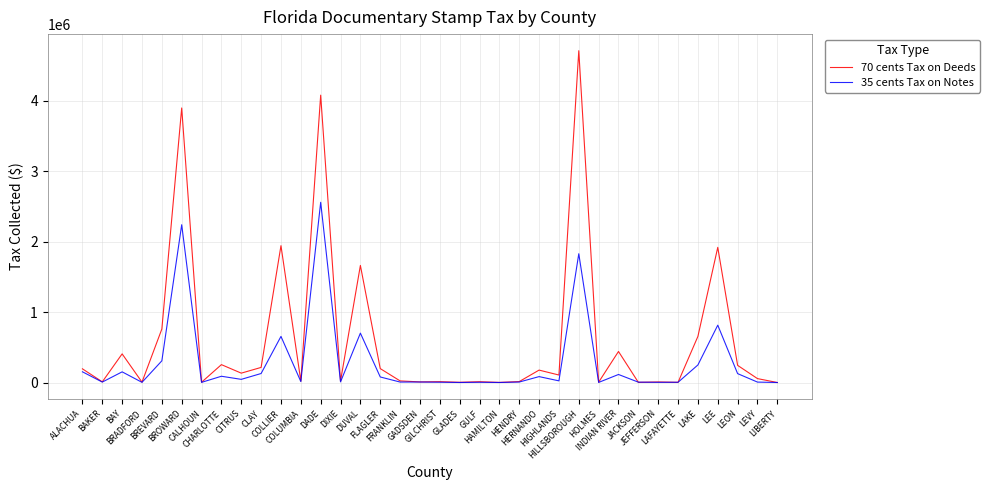

Which series has the largest total across all categories?

70 cents Tax on Deeds